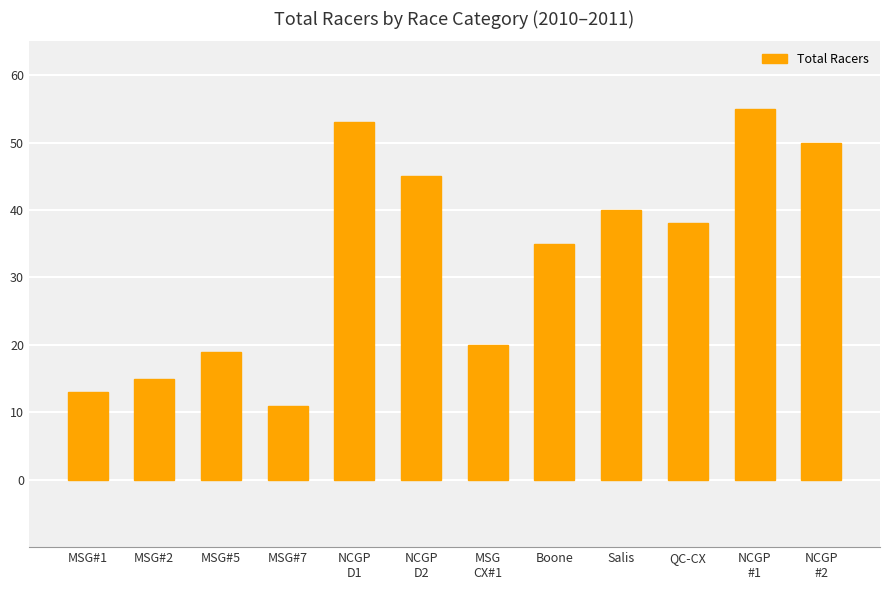

What is the greatest value displayed?

55